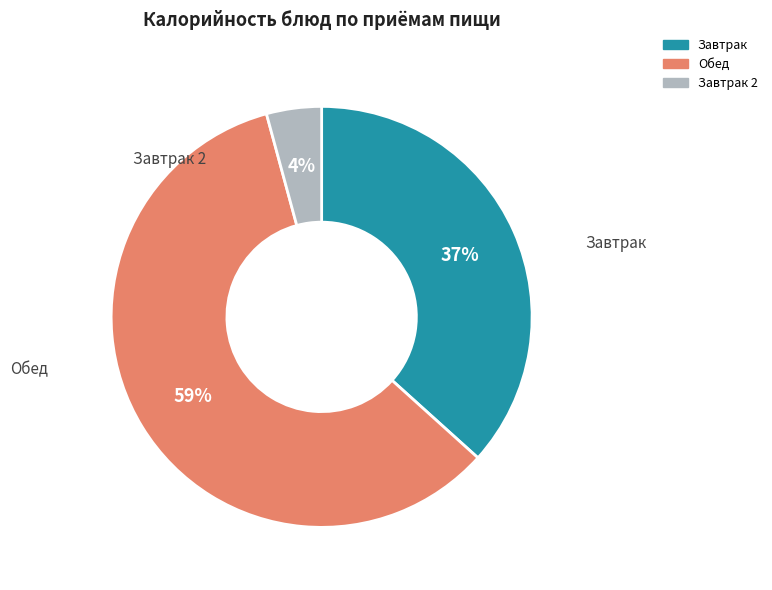

Does any single category account for the majority?

Yes